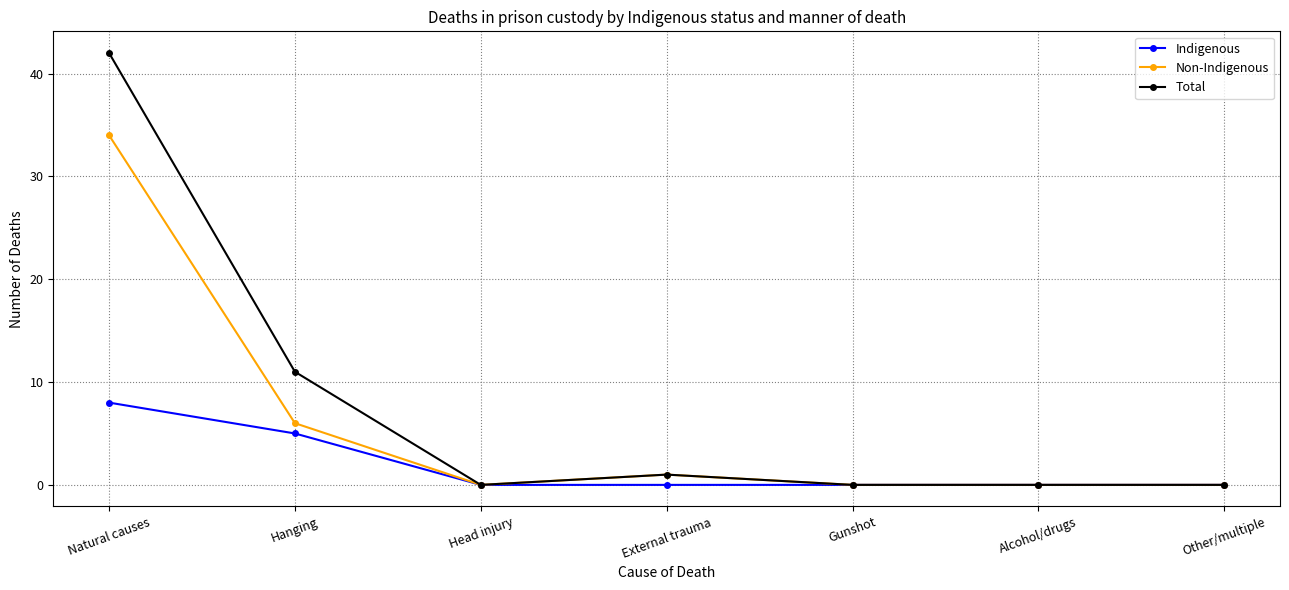

Reading right to left, what are all the values shown in this chart?

Indigenous: 0	0	0	0	0	5	8
Non-Indigenous: 0	0	0	1	0	6	34
Total: 0	0	0	1	0	11	42